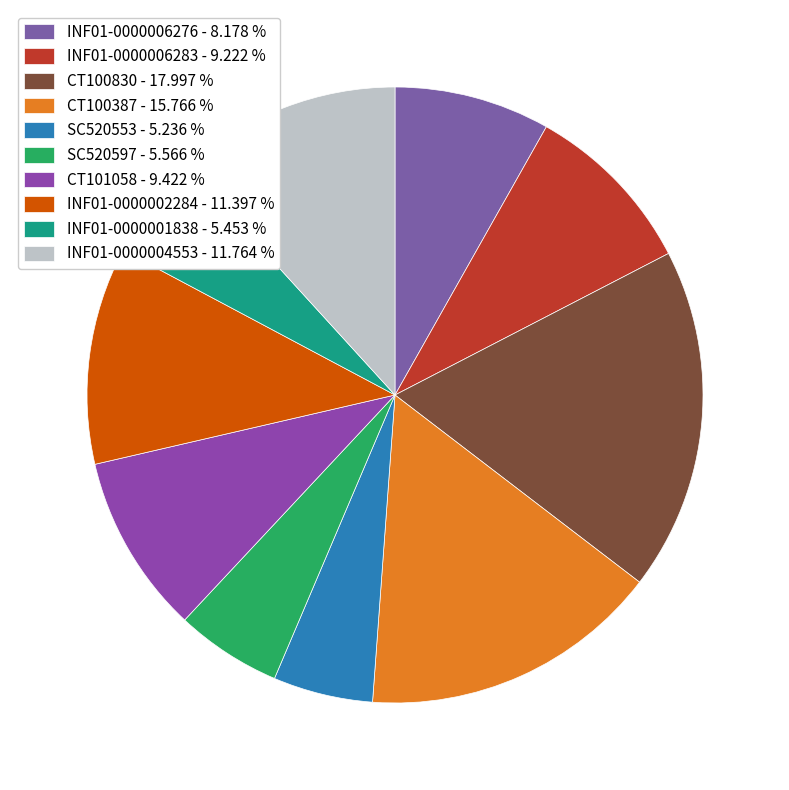

Is the sum of INF01-0000006283 and INF01-0000004553 greater than half?

No